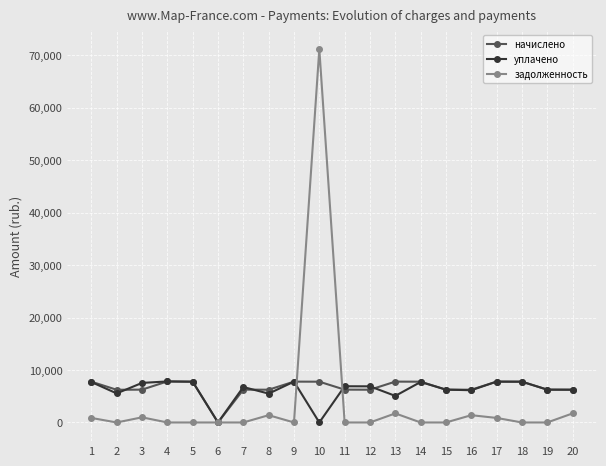

Which series changed the most between 9 and 12?

начислено